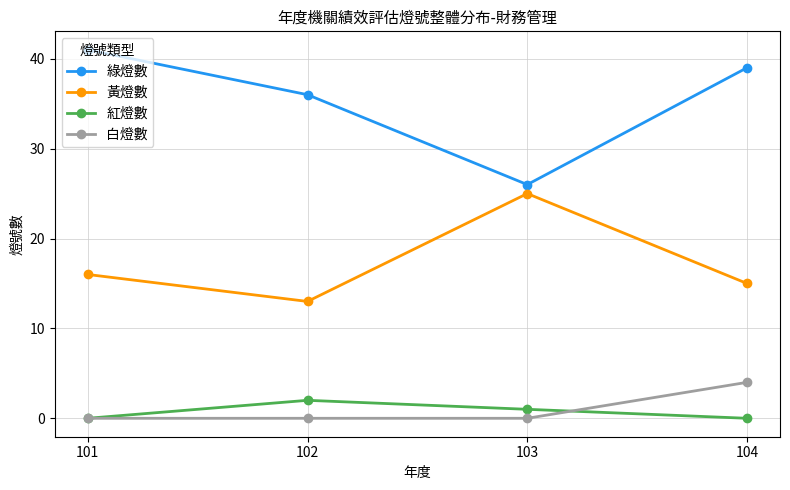

How many lines are shown in the chart?

4